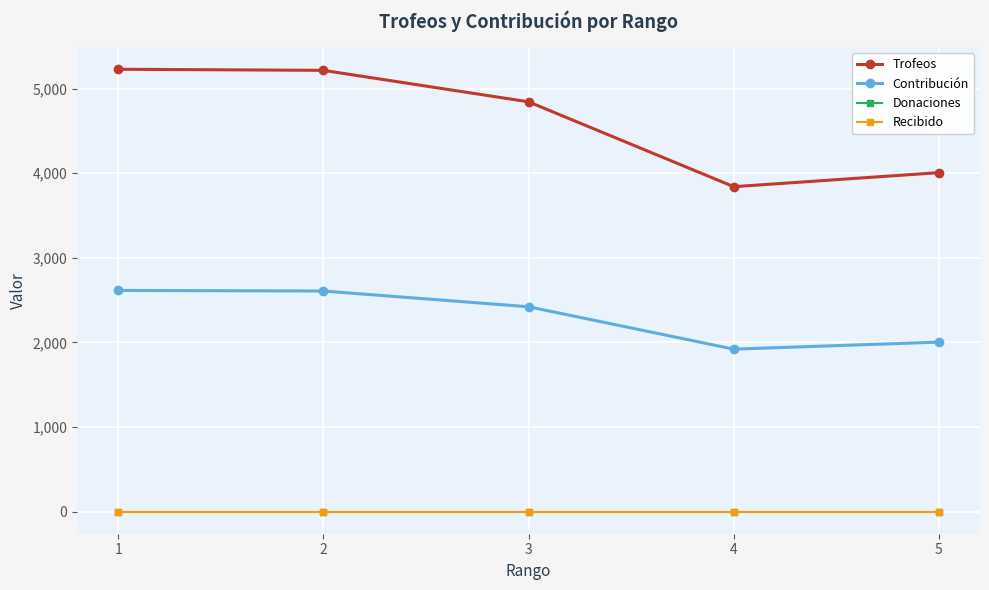

What is the value of the Contribución point at the 4th from the left?

1920